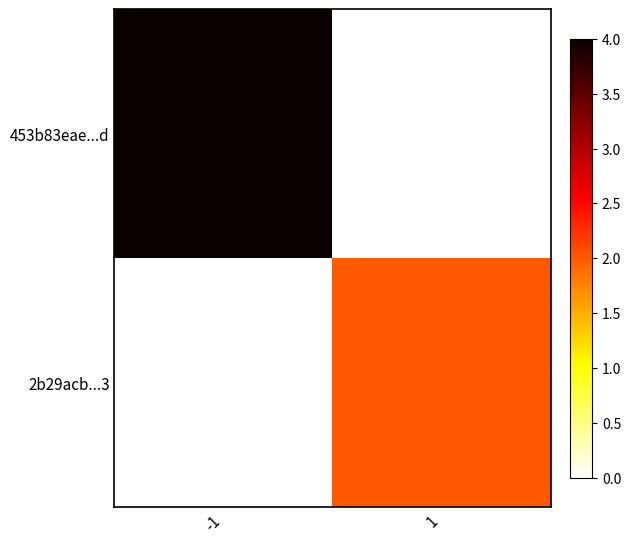

What is the sum of the 2b29acb...3 values at 1 and -1?

2.0